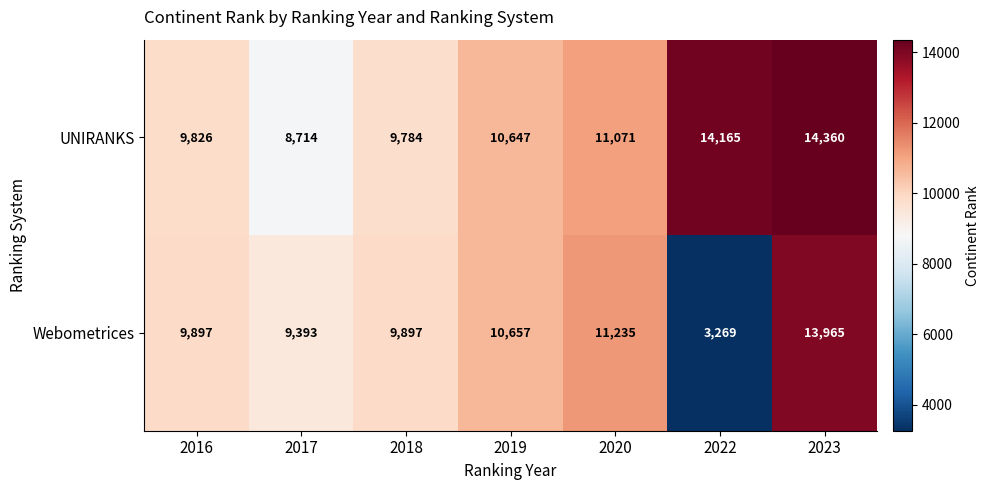

What is the difference between the maximum and second lowest values in the UNIRANKS series?

4576